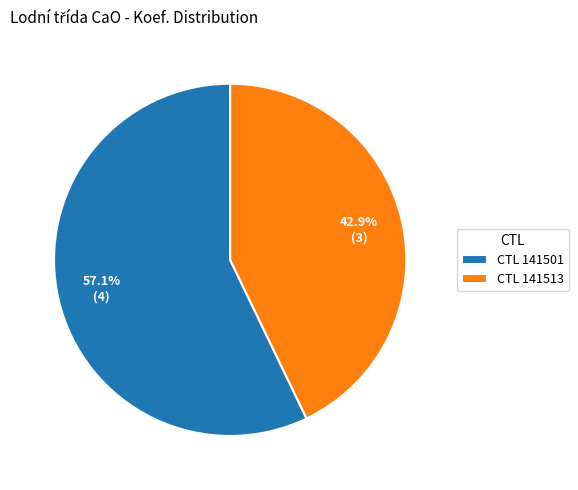

Is CTL 141501 the majority of the pie?

Yes